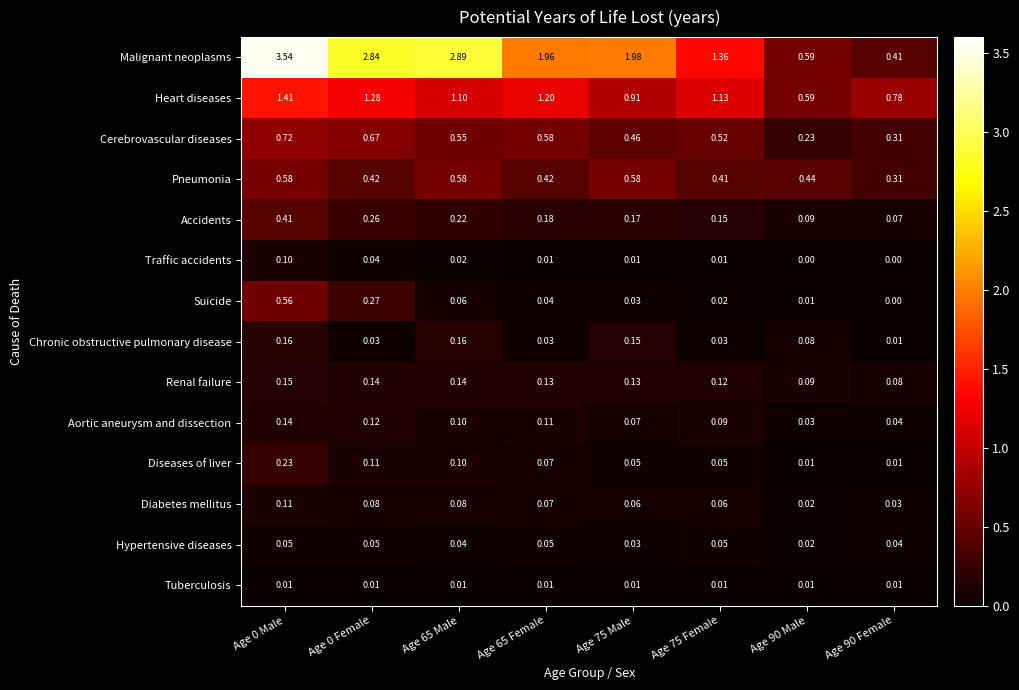

Rank the series at Age 0 Female from lowest to highest value.

Tuberculosis, Chronic obstructive pulmonary disease, Traffic accidents, Hypertensive diseases, Diabetes mellitus, Diseases of liver, Aortic aneurysm and dissection, Renal failure, Accidents, Suicide, Pneumonia, Cerebrovascular diseases, Heart diseases, Malignant neoplasms